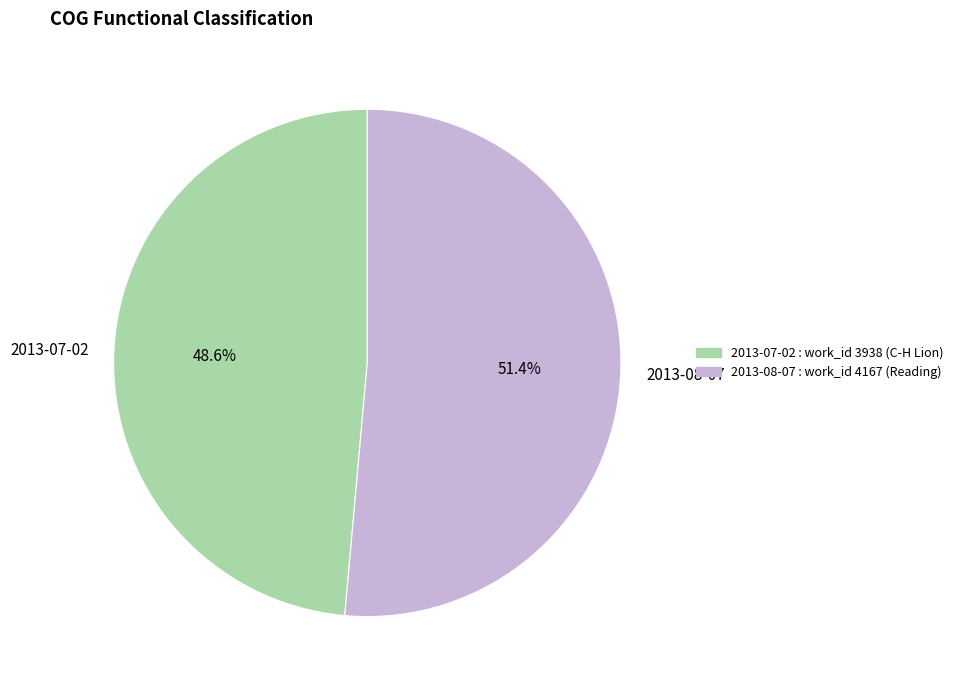

Count the number of slices in the pie.

2